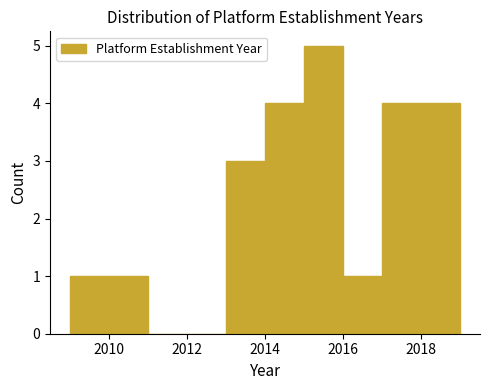

Reading left to right, list every bar in this chart as the range it spans on the x-axis followed by its height. The values are not printed on the chart, so give them approximately, as read against the axis.

2009 to 2010: 1
2010 to 2011: 1
2011 to 2012: 0
2012 to 2013: 0
2013 to 2014: 3
2014 to 2015: 4
2015 to 2016: 5
2016 to 2017: 1
2017 to 2018: 4
2018 to 2019: 4